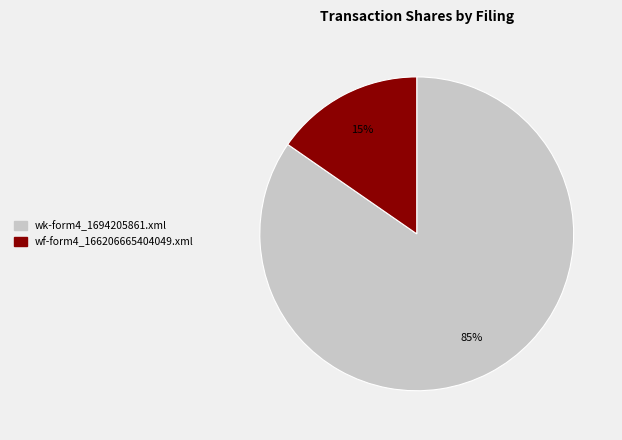

Rank the categories by value from lowest to highest.

wf-form4_166206665404049.xml, wk-form4_1694205861.xml